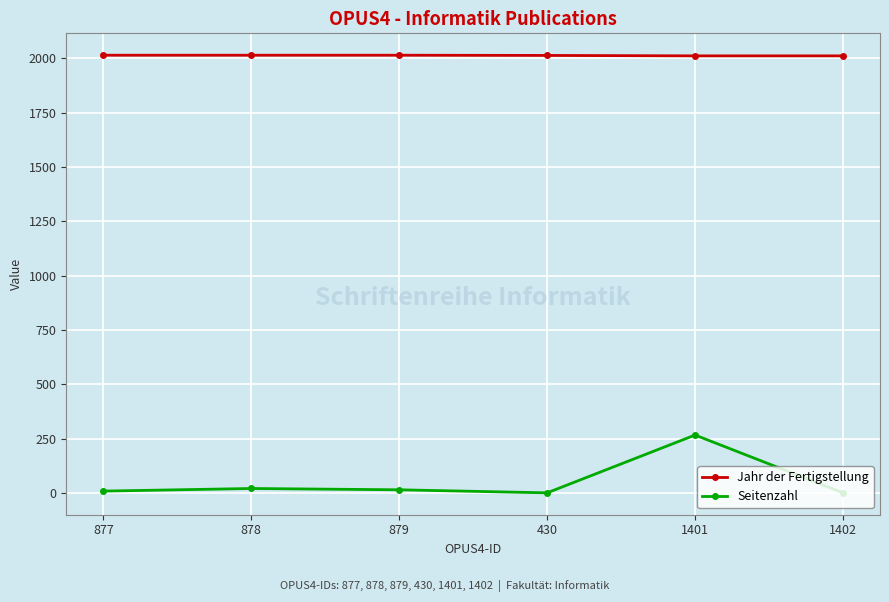

What is the value of the Jahr der Fertigstellung point at the 2nd from the left?

2014